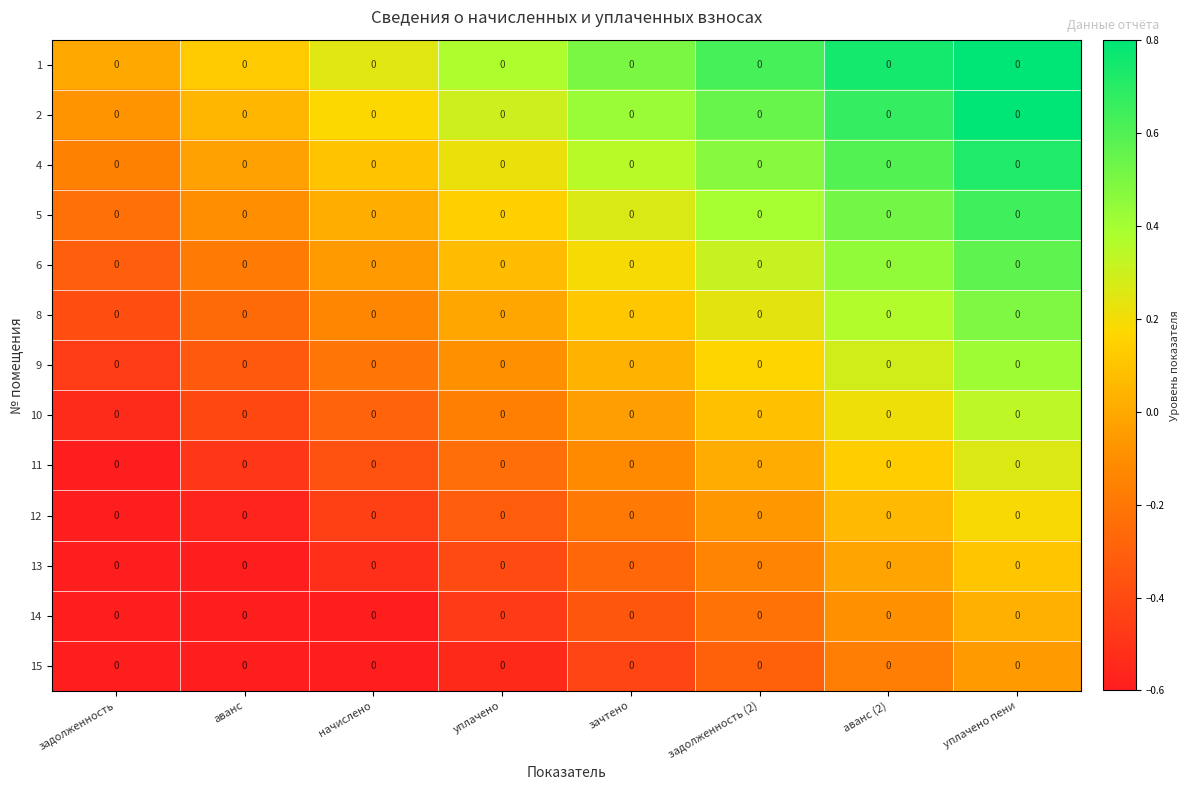

What is the average value of the 13 series?

-0.3